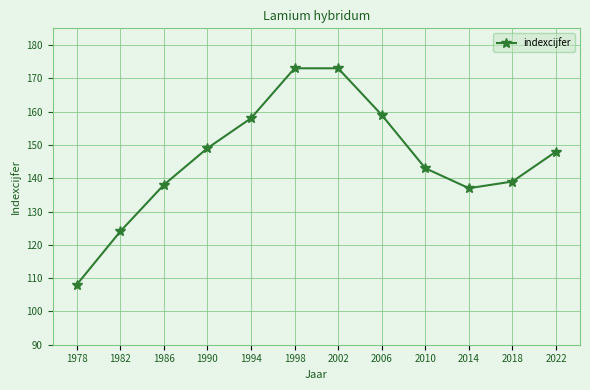

Approximately how many times larger is the value at 2010 compared to 2022?

1.0